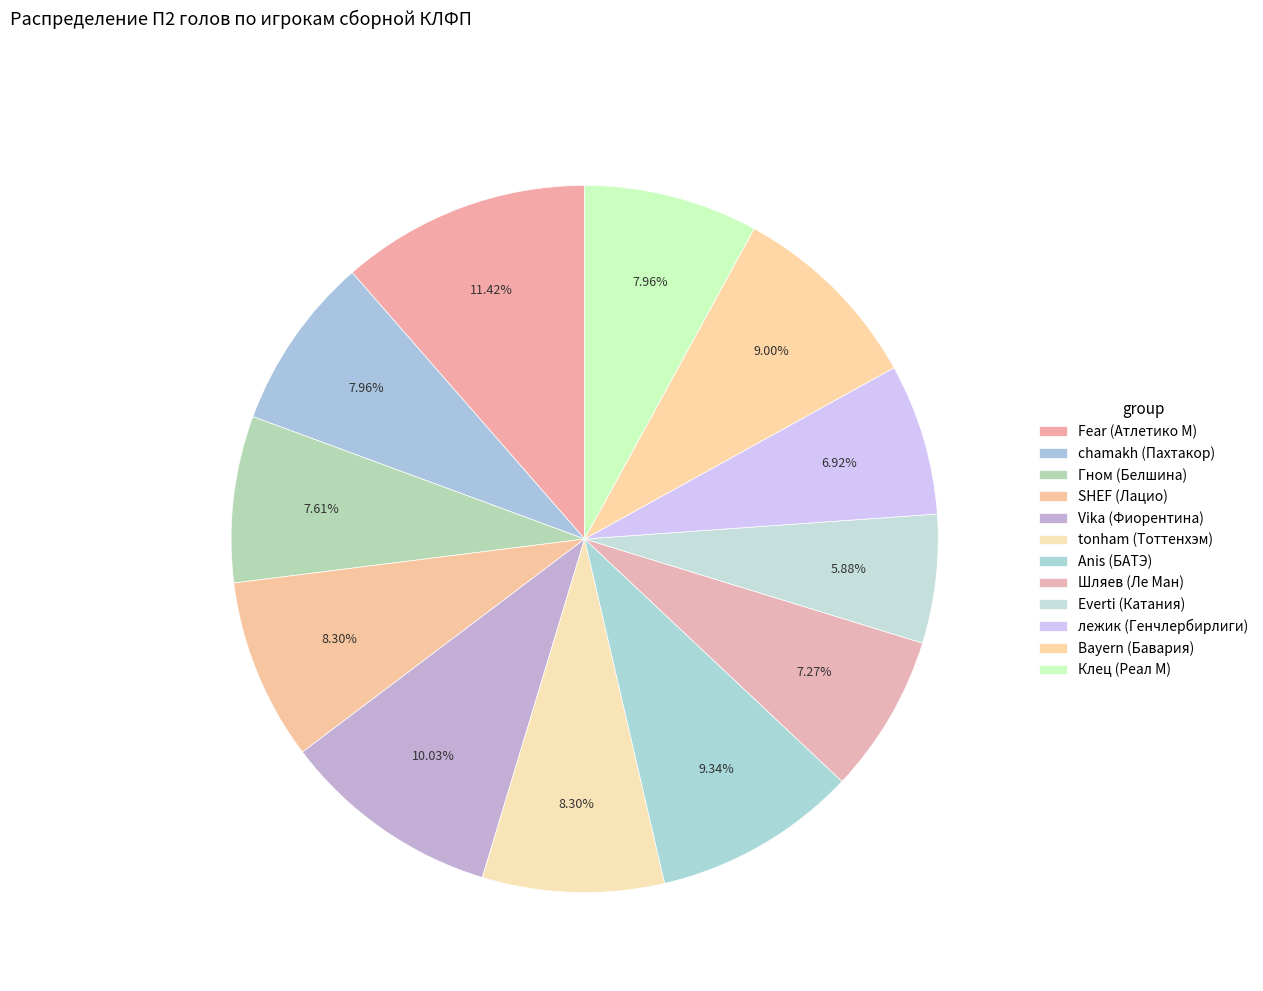

Approximately how many times larger is the value at SHEF (Лацио) compared to tonham (Тоттенхэм)?

1.0